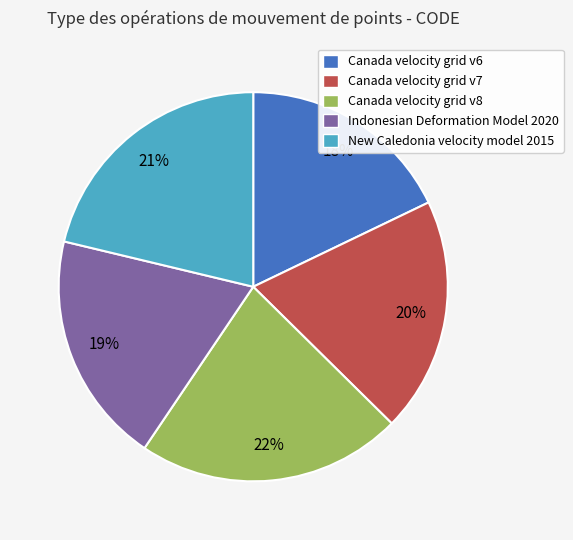

Between New Caledonia velocity model 2015 and Canada velocity grid v7, which is larger?

New Caledonia velocity model 2015